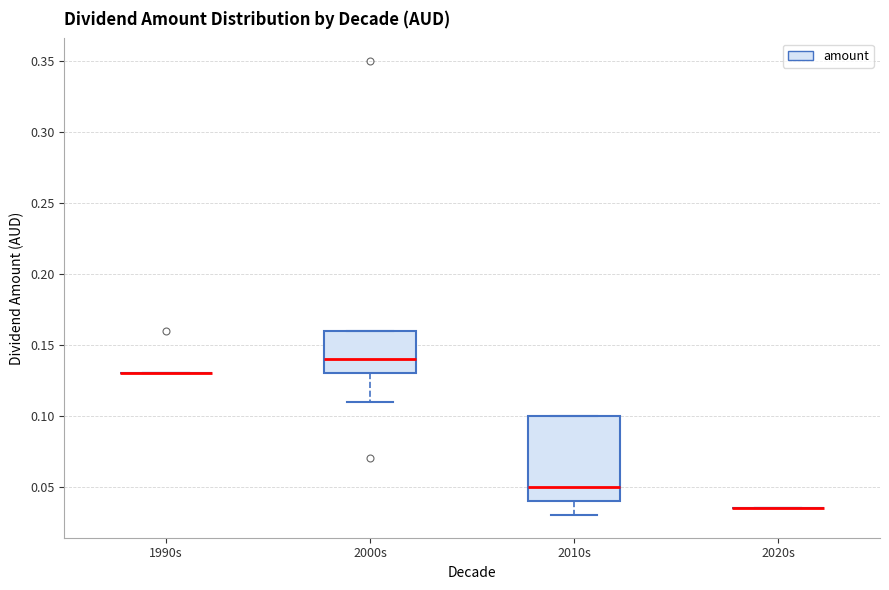

Reading left to right, read every box against the y-axis: the position of its median line, the range the box covers, and the ends of its whiskers. The values are not printed on the chart, so give them approximately, as read against the axis.

1990s: box collapsed to a line at 0.130, whiskers 0.130 to 0.130
2000s: median 0.140, box 0.130 to 0.160, whiskers 0.110 to 0.160
2010s: median 0.050, box 0.040 to 0.100, whiskers 0.030 to 0.100
2020s: box collapsed to a line at 0.035, whiskers 0.035 to 0.035